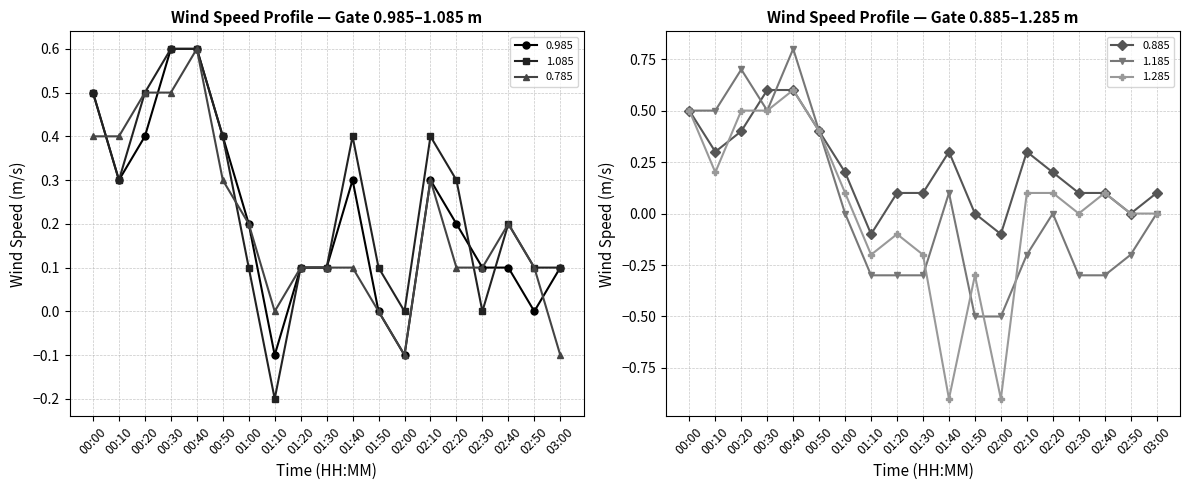

At which category does 0.785 reach its first local peak?

00:40